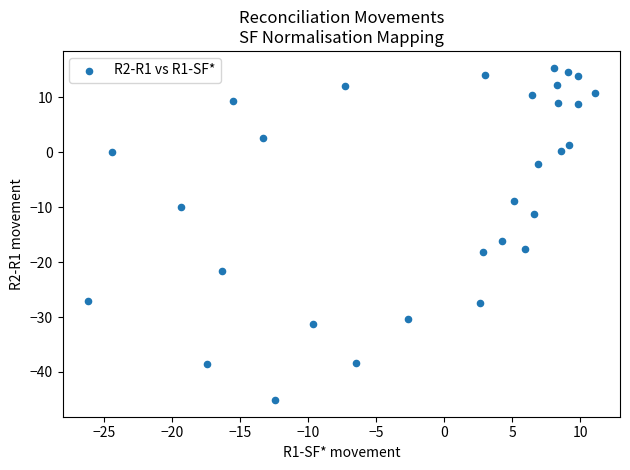

What is the range of Y values (max minus min)?

60.6